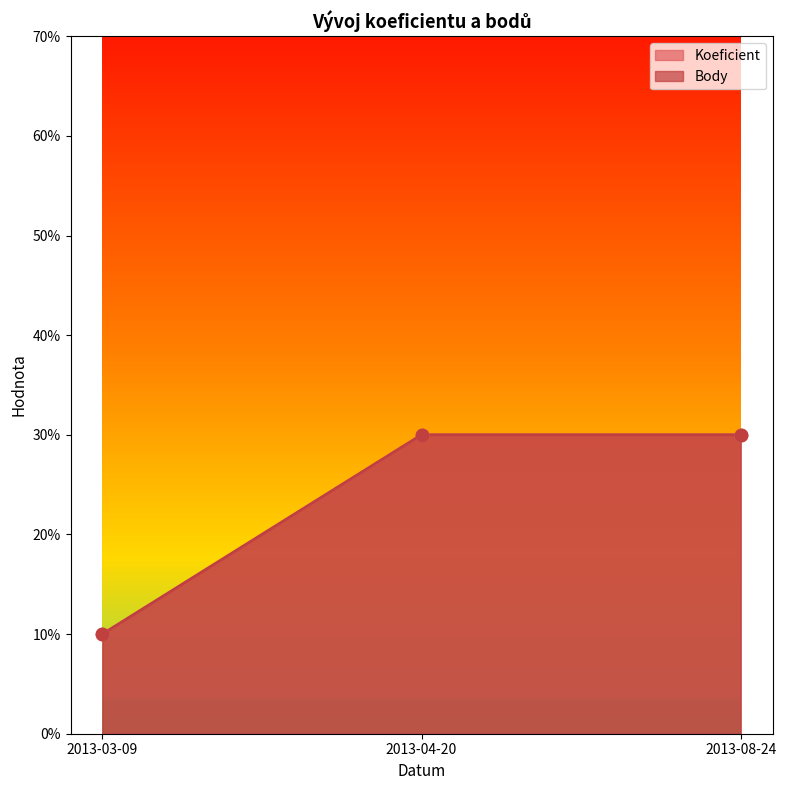

Which series reaches the minimum Y coordinate?

Koeficient